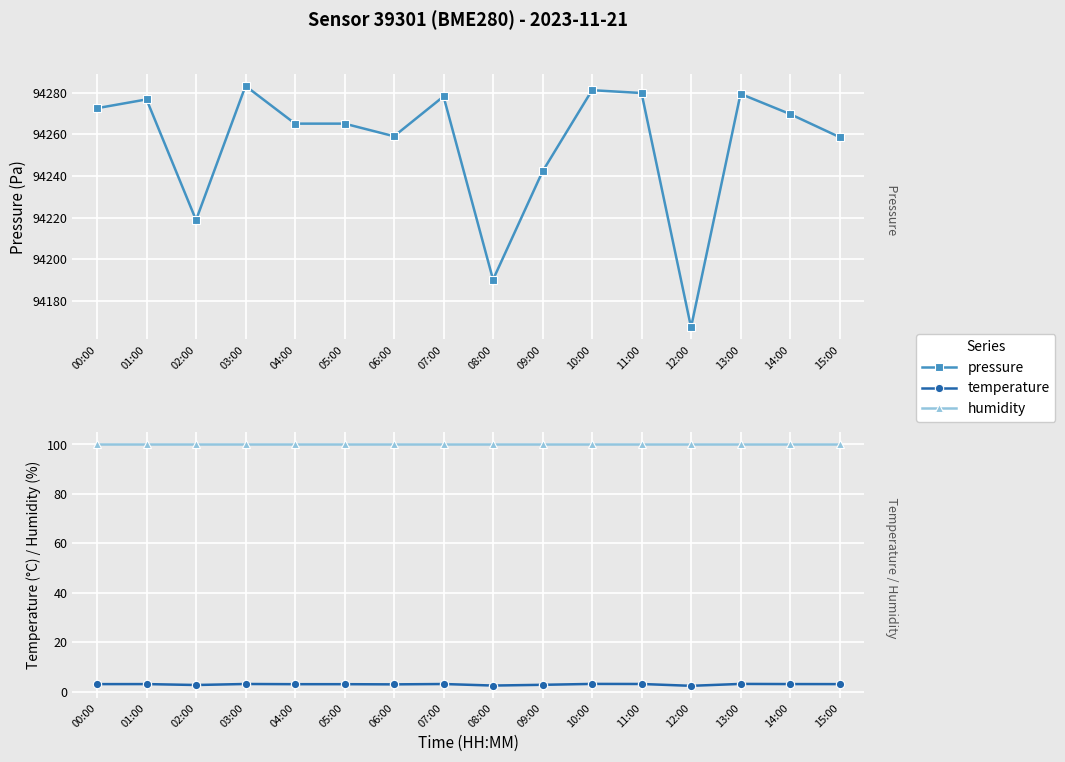

Which category has the lowest value in the humidity series?

00:00